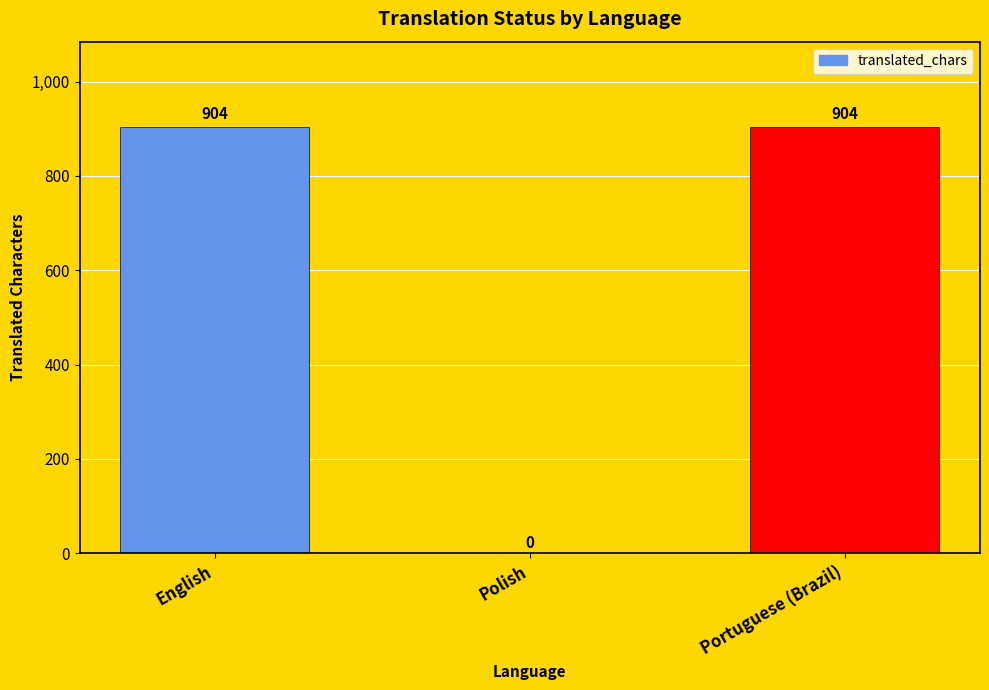

Approximately how many times larger is the value at English compared to Portuguese (Brazil)?

1.0